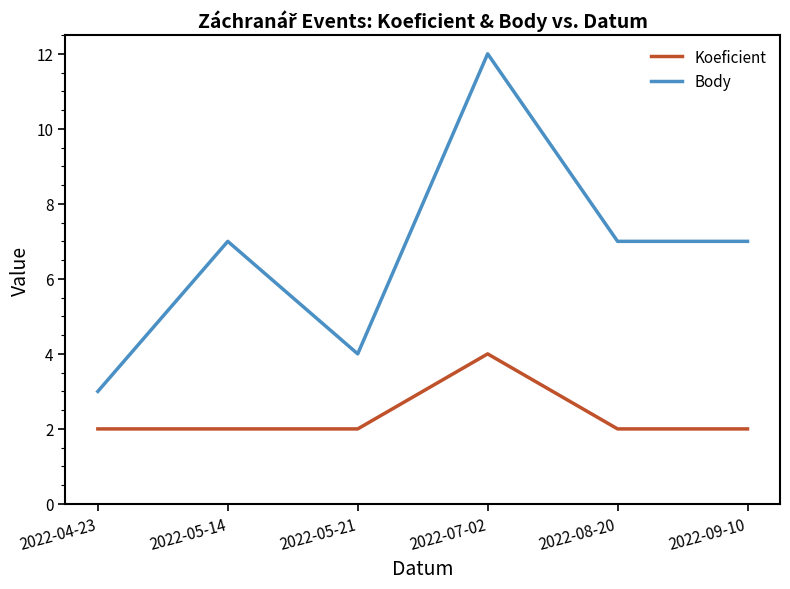

Count the Koeficient values in the range 2 to 3.

5